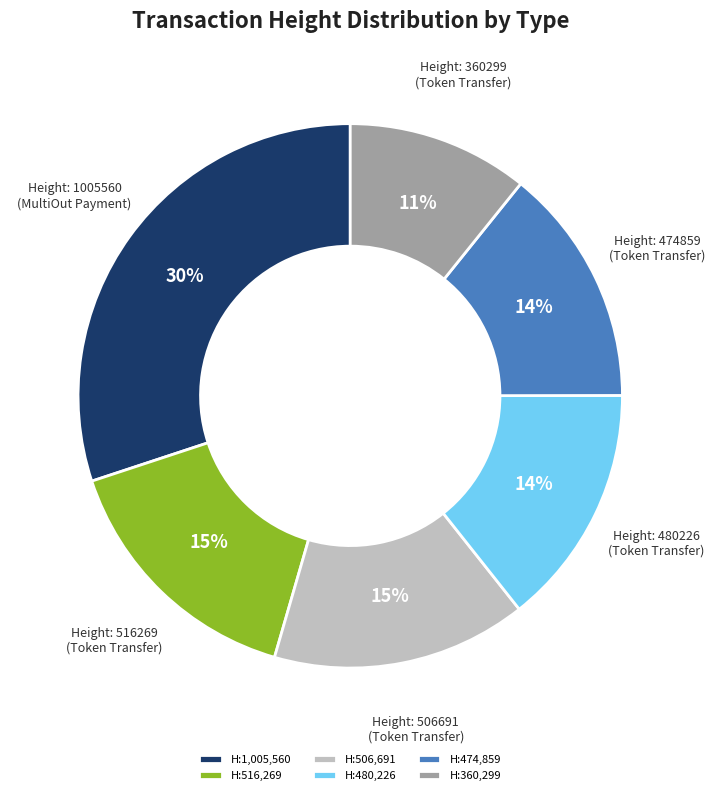

To the nearest percent, what is the difference between the largest and smallest slice percentages?

19%